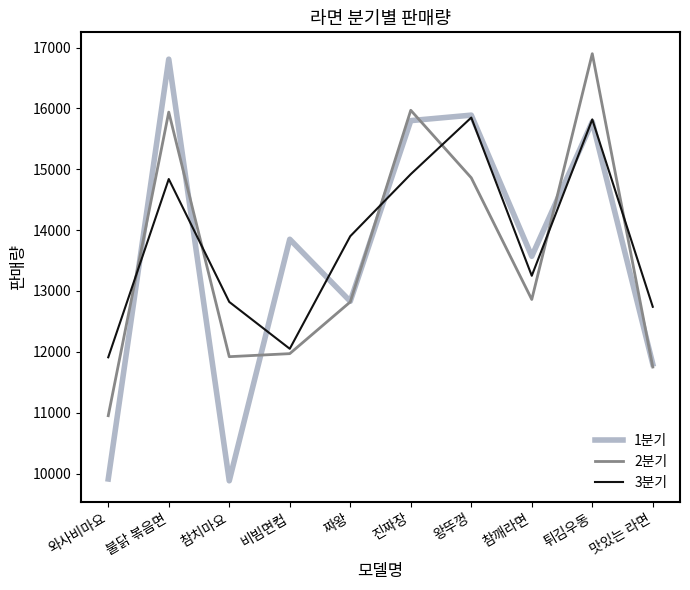

At 와사비마요, list the series in order from smallest to largest.

1분기, 2분기, 3분기